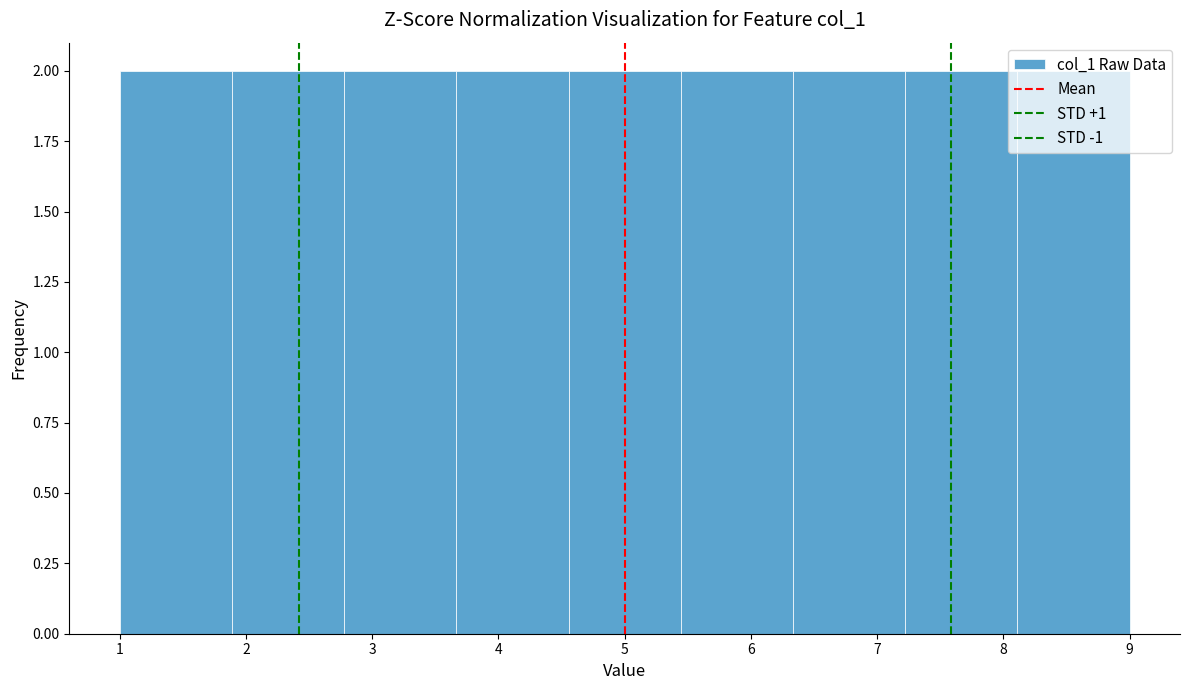

Reading left to right, transcribe this chart: for each bar, give the range it covers on the x-axis and its height. Neither the bar edges nor the heights are printed on the chart, so give them approximately, as read against the axes.

1.0 to 1.9: 2
1.9 to 2.8: 2
2.8 to 3.7: 2
3.7 to 4.6: 2
4.6 to 5.4: 2
5.4 to 6.3: 2
6.3 to 7.2: 2
7.2 to 8.1: 2
8.1 to 9.0: 2